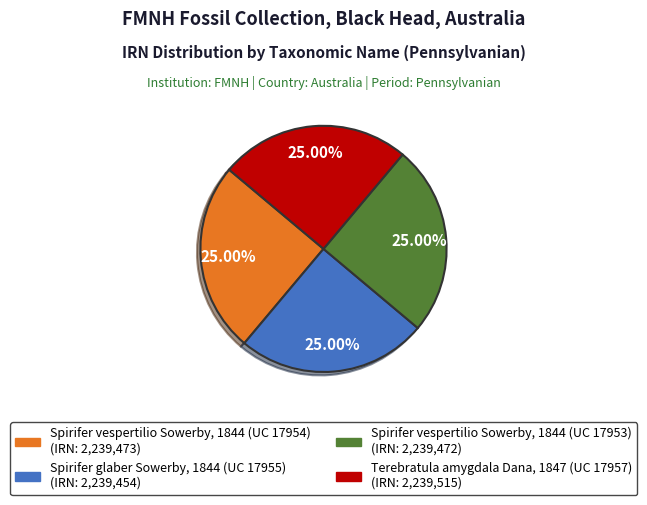

True or false: Spirifer glaber Sowerby, 1844 (UC 17955) accounts for 17% of the total.

False